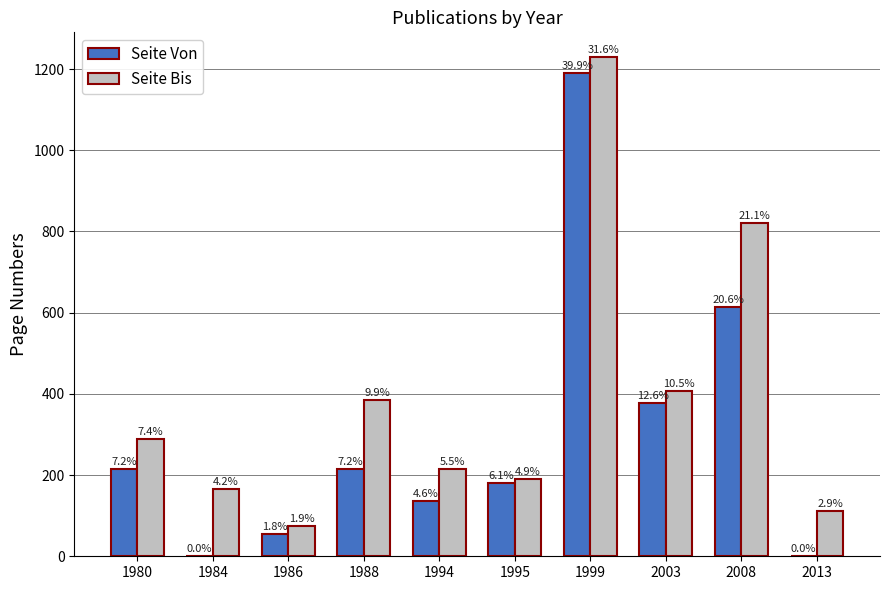

How many groups of bars are there?

10